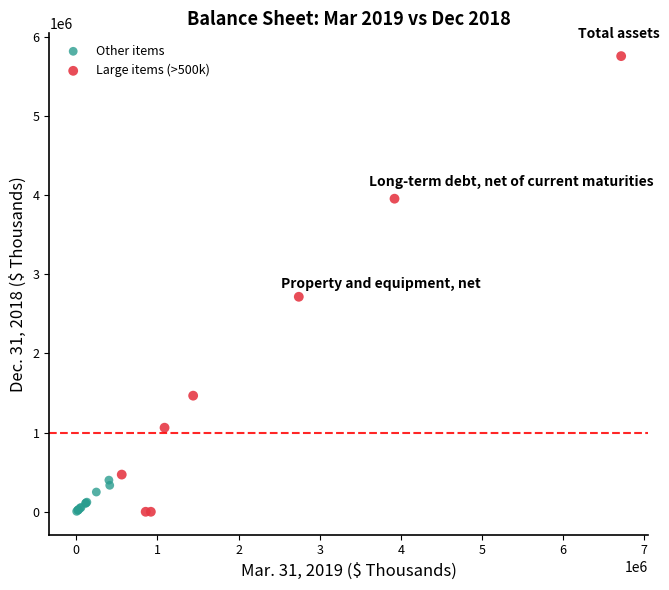

What are all the series names shown in the legend?

Other items, Large items (>500k)